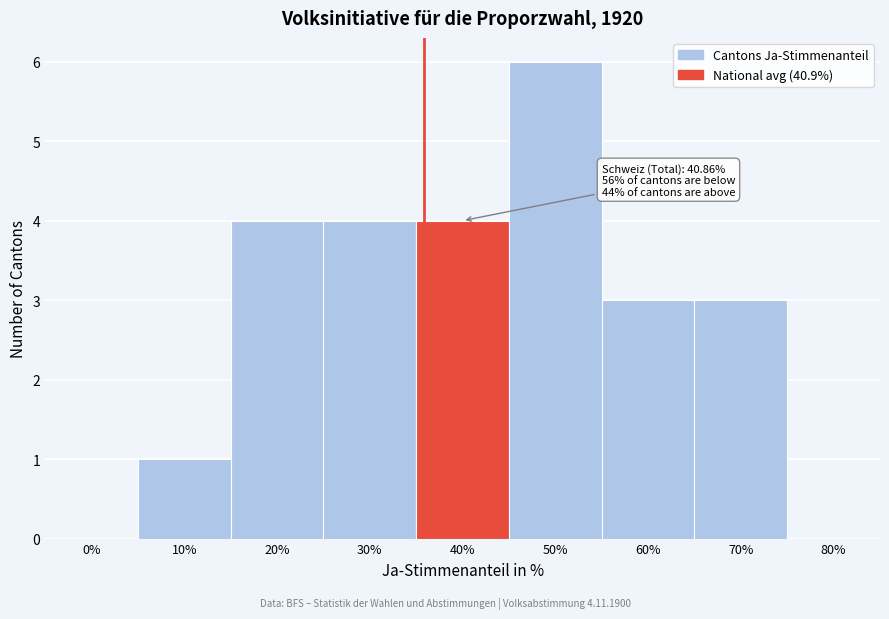

Reading left to right, what are all the values shown in this chart?

0%=0	10%=1	20%=4	30%=4	40%=4	50%=6	60%=3	70%=3	80%=0